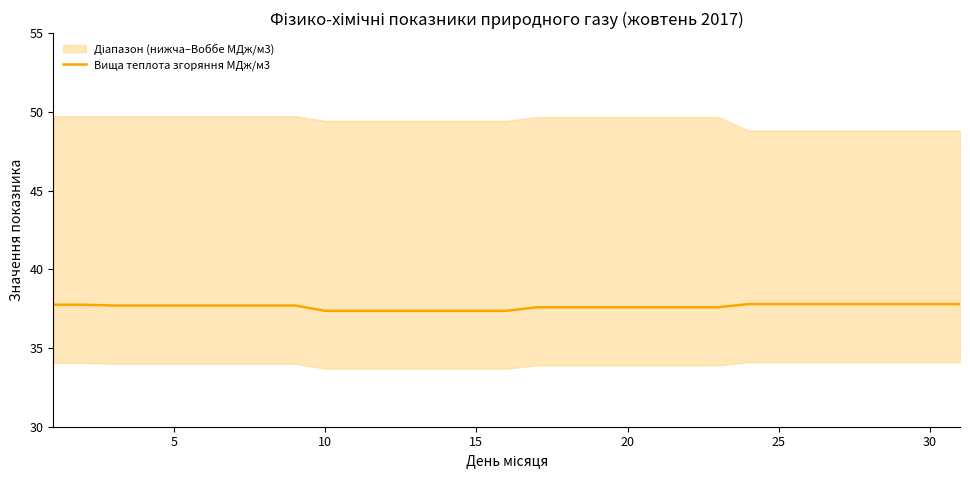

True or false: there are more than 1 points higher than both neighbors.

False